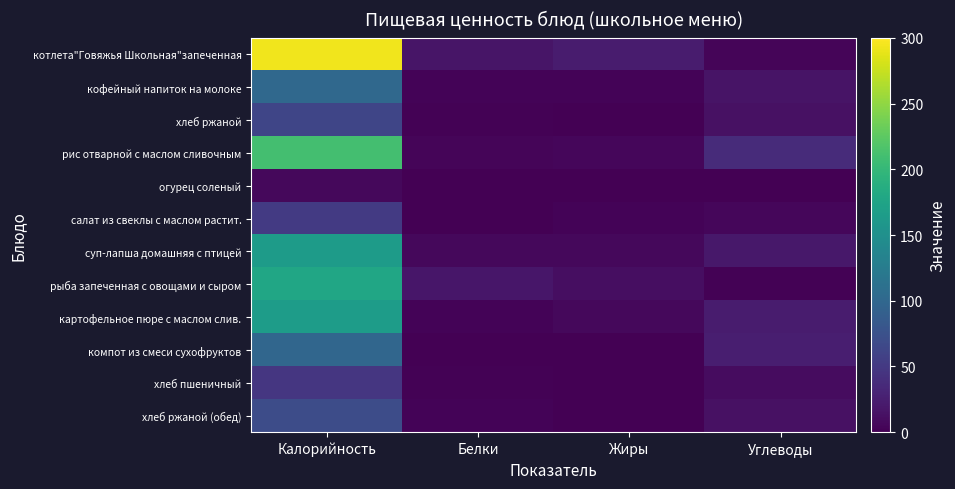

Reading right to left, what are all the values shown in this chart?

котлета"Говяжья Школьная"запеченная: Углеводы=4	Жиры=23	Белки=17	Калорийность=293
кофейный напиток на молоке: Углеводы=16	Жиры=3	Белки=3	Калорийность=101
хлеб ржаной: Углеводы=13	Жиры=0	Белки=2	Калорийность=63
рис отварной с маслом сливочным: Углеводы=37	Жиры=5	Белки=4	Калорийность=210
огурец соленый: Углеводы=1	Жиры=0	Белки=0	Калорийность=6
салат из свеклы с маслом растит.: Углеводы=5	Жиры=3	Белки=1	Калорийность=51
суп-лапша домашняя с птицей: Углеводы=19	Жиры=7	Белки=7	Калорийность=165
рыба запеченная с овощами и сыром: Углеводы=2	Жиры=11	Белки=18	Калорийность=178
картофельное пюре с маслом слив.: Углеводы=23	Жиры=7	Белки=3	Калорийность=166
компот из смеси сухофруктов: Углеводы=25	Жиры=0	Белки=0	Калорийность=99
хлеб пшеничный: Углеводы=10	Жиры=0	Белки=2	Калорийность=47
хлеб ржаной (обед): Углеводы=14	Жиры=0	Белки=3	Калорийность=70